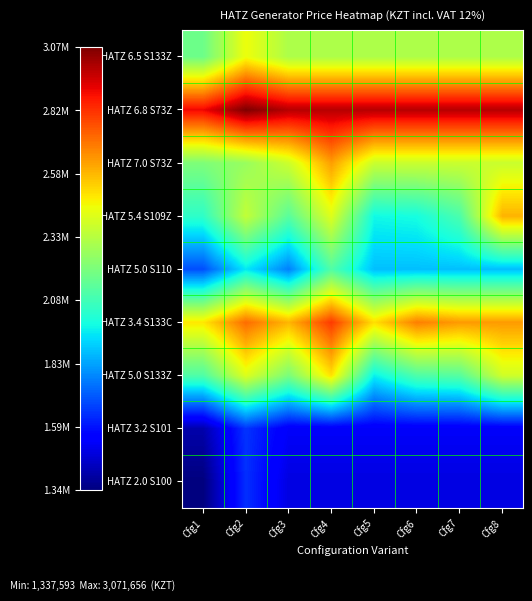

Rank the series at Cfg2 from highest to lowest value.

HATZ 6.8 S73Z, HATZ 3.4 S133C, HATZ 6.5 S133Z, HATZ 5.0 S133Z, HATZ 5.4 S109Z, HATZ 7.0 S73Z, HATZ 5.0 S110, HATZ 3.2 S101, HATZ 2.0 S100